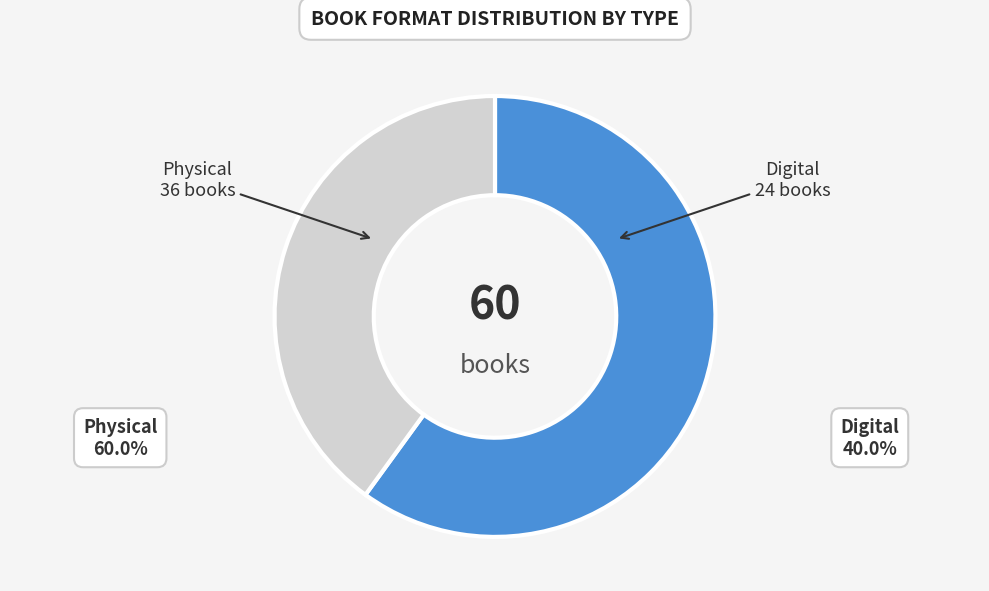

Does any single category account for the majority?

Yes